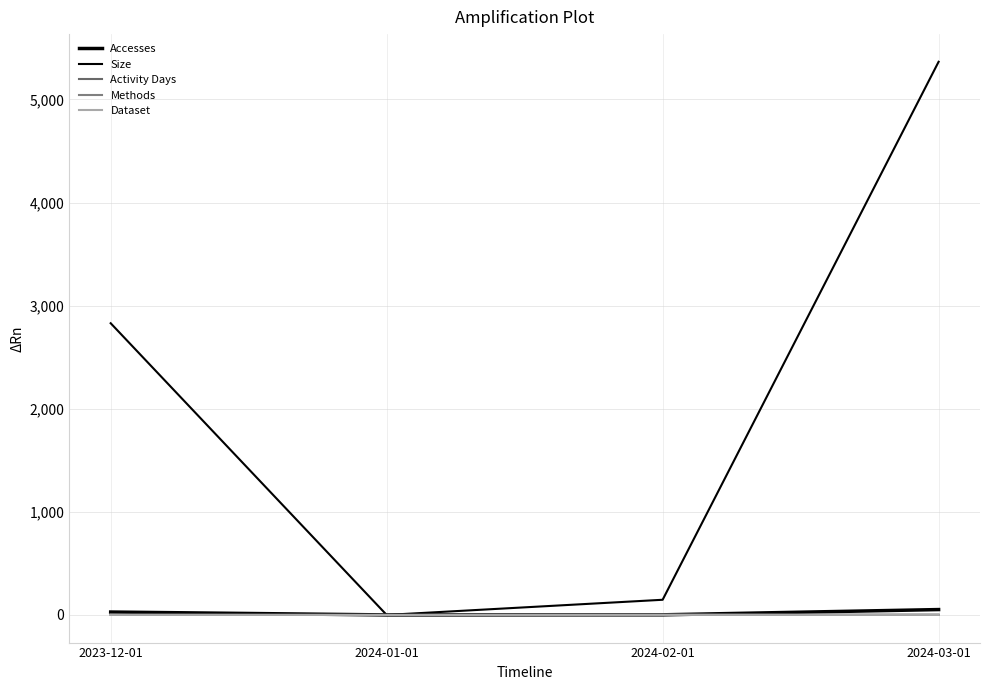

Which category has the lowest value across all series?

2024-01-01